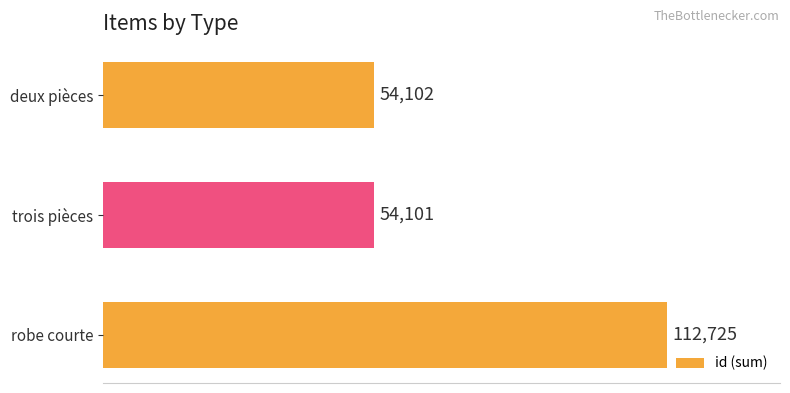

Rank the categories by value from highest to lowest.

robe courte, deux pièces, trois pièces